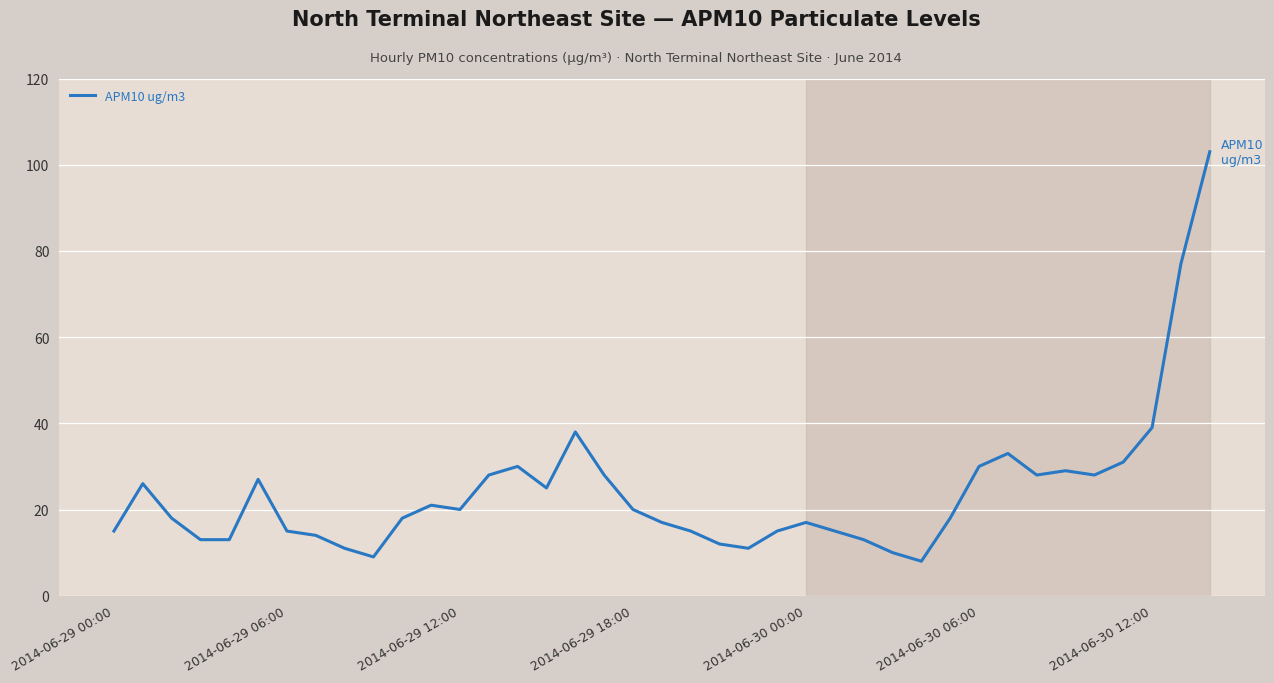

What is the smallest value displayed?

8